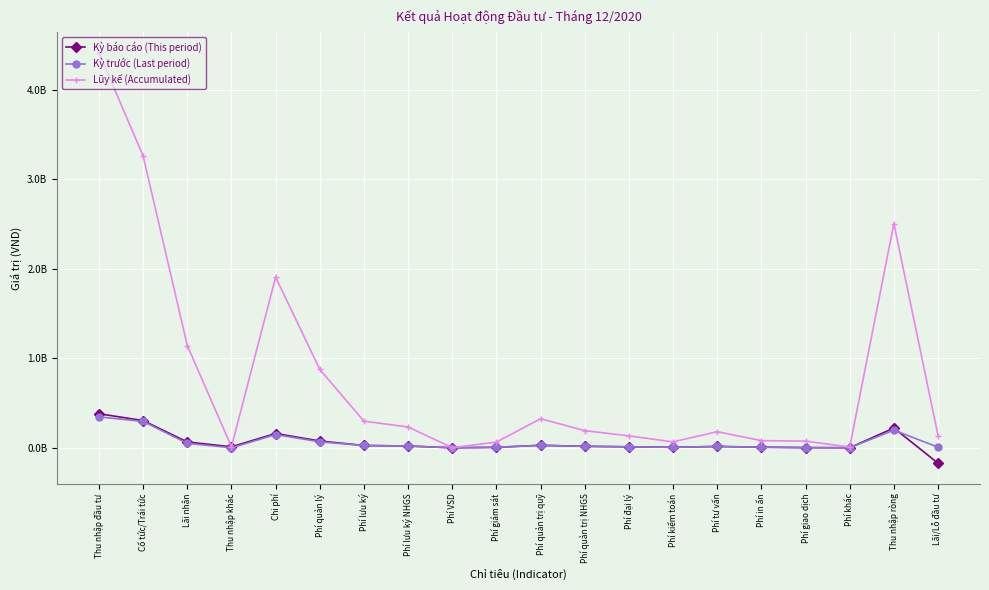

Reading left to right, what are all the values shown in this chart?

Kỳ báo cáo (This period): Thu nhập đầu tư=380147844	Cổ tức/Trái tức=304083693	Lãi nhận=64925191	Thu nhập khác=11138960	Chi phí=159495966	Phí quản lý=76021520	Phí lưu ký=25572786	Phí lưu ký NHGS=20000000	Phí VSD=72786	Phí giám sát=5500000	Phí quản trị quỹ=27500000	Phí quản trị NHGS=16500000	Phí đại lý=11000000	Phí kiểm toán=5590121	Phí tư vấn=15000000	Phí in ấn=6775990	Phí giao dịch=2499984	Phí khác=535565	Thu nhập ròng=220651878	Lãi/Lỗ đầu tư=-172395842
Kỳ trước (Last period): Thu nhập đầu tư=344969663	Cổ tức/Trái tức=294746039	Lãi nhận=50223624	Thu nhập khác=0	Chi phí=147980341	Phí quản lý=66495505	Phí lưu ký=25565498	Phí lưu ký NHGS=20000000	Phí VSD=65498	Phí giám sát=5500000	Phí quản trị quỹ=27500000	Phí quản trị NHGS=16500000	Phí đại lý=11000000	Phí kiểm toán=5409840	Phí tư vấn=15000000	Phí in ấn=6557374	Phí giao dịch=913963	Phí khác=538161	Thu nhập ròng=196989322	Lãi/Lỗ đầu tư=6860370
Lũy kế (Accumulated): Thu nhập đầu tư=4411160275	Cổ tức/Trái tức=3258537937	Lãi nhận=1141483378	Thu nhập khác=11138960	Chi phí=1906186272	Phí quản lý=875488291	Phí lưu ký=297293181	Phí lưu ký NHGS=232387096	Phí VSD=999643	Phí giám sát=63906442	Phí quản trị quỹ=324819346	Phí quản trị NHGS=191719346	Phí đại lý=133100000	Phí kiểm toán=66000000	Phí tư vấn=180000000	Phí in ấn=80000000	Phí giao dịch=74570151	Phí khác=8015303	Thu nhập ròng=2504974003	Lãi/Lỗ đầu tư=136654716